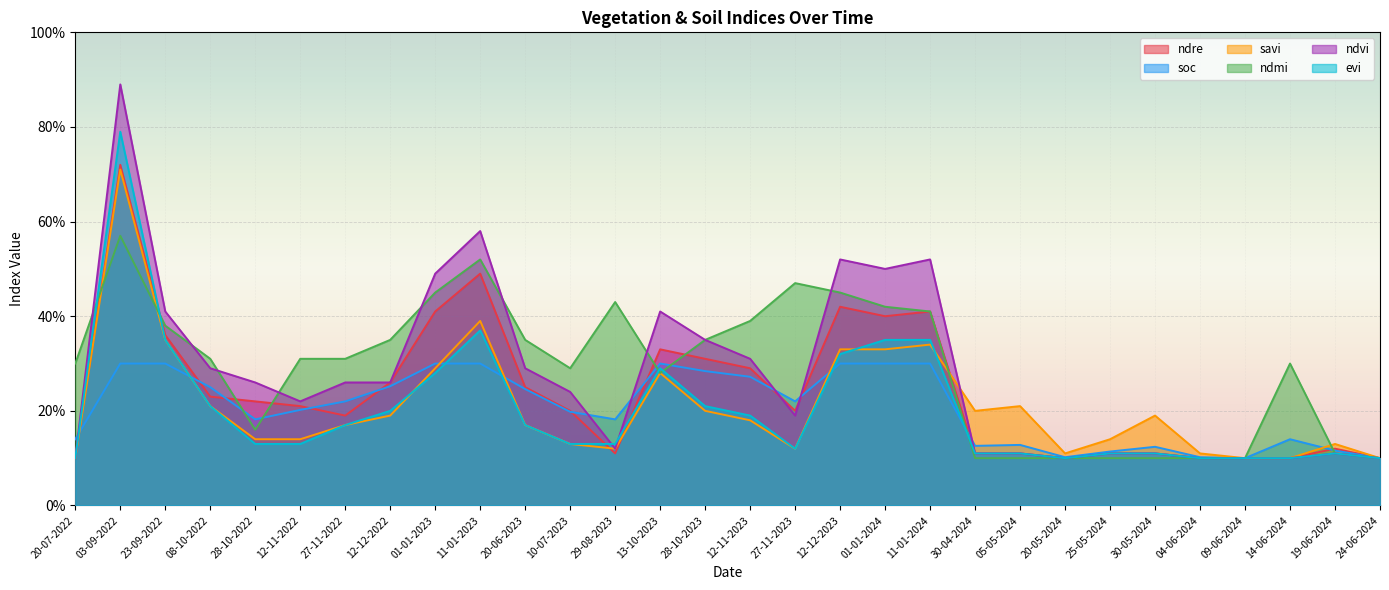

Is it true that ndmi equals 0.1 at 11-01-2024?

False